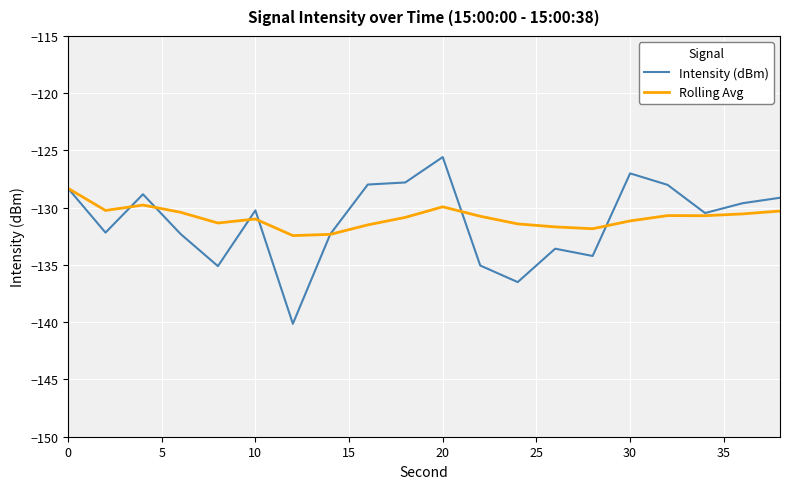

What is the highest value of the Rolling Avg series?

-128.3